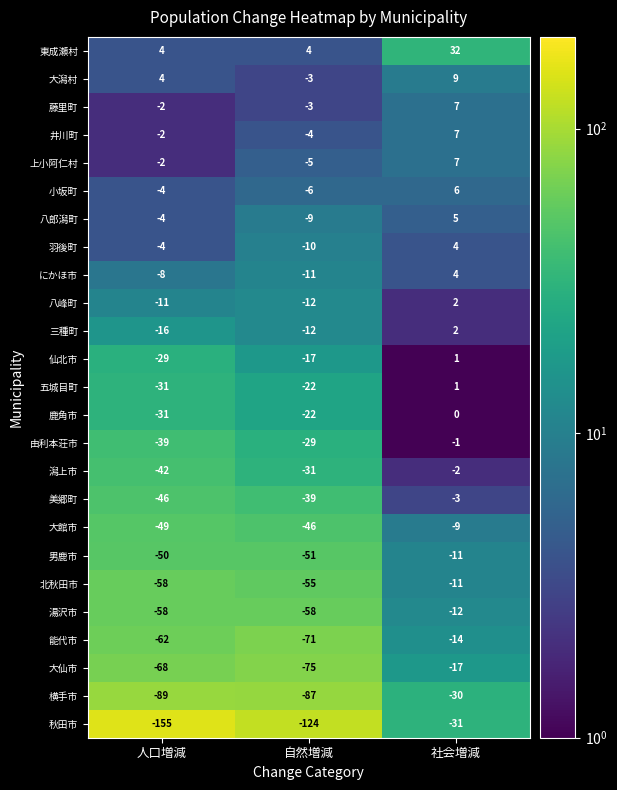

How many 八郎潟町 values are between -9 and 5?

3